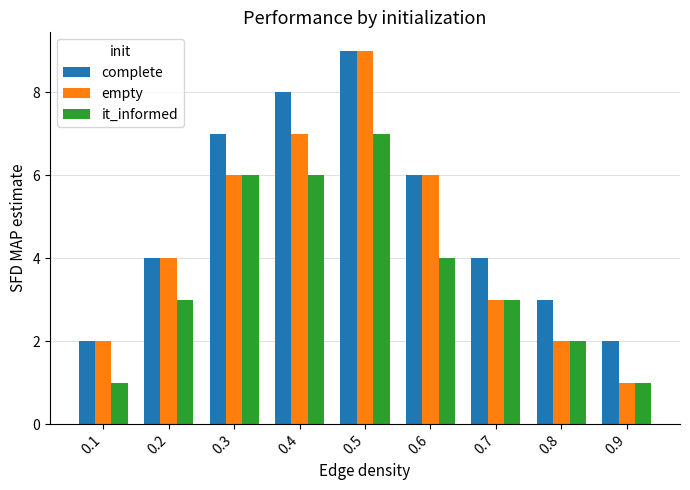

Read the empty value at 0.5.

9